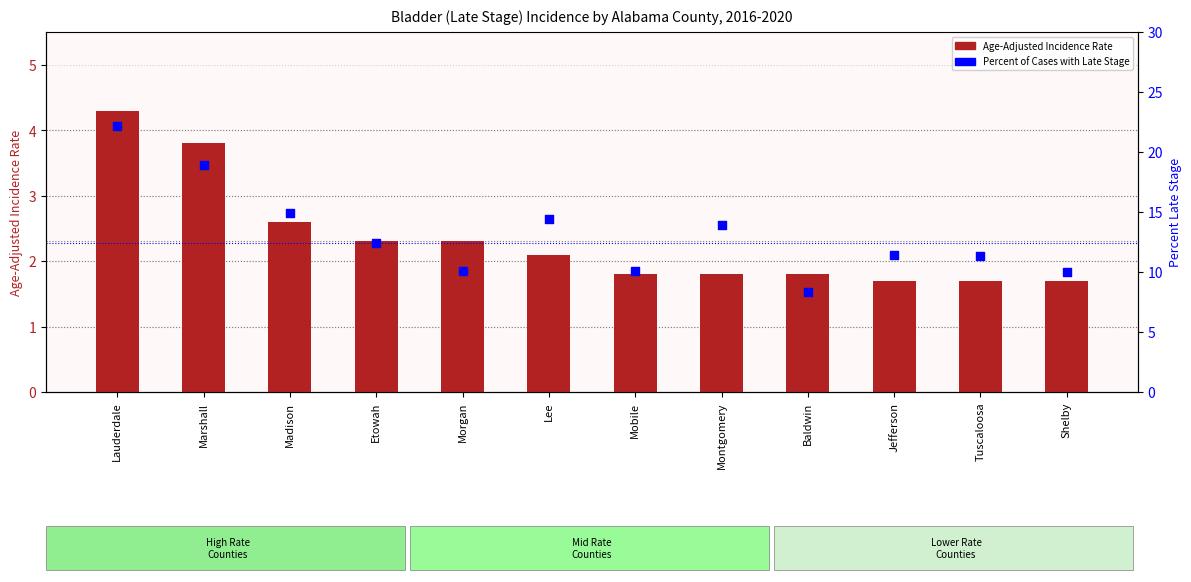

What are all the series names shown in the legend?

Age-Adjusted Incidence Rate, Percent of Cases with Late Stage